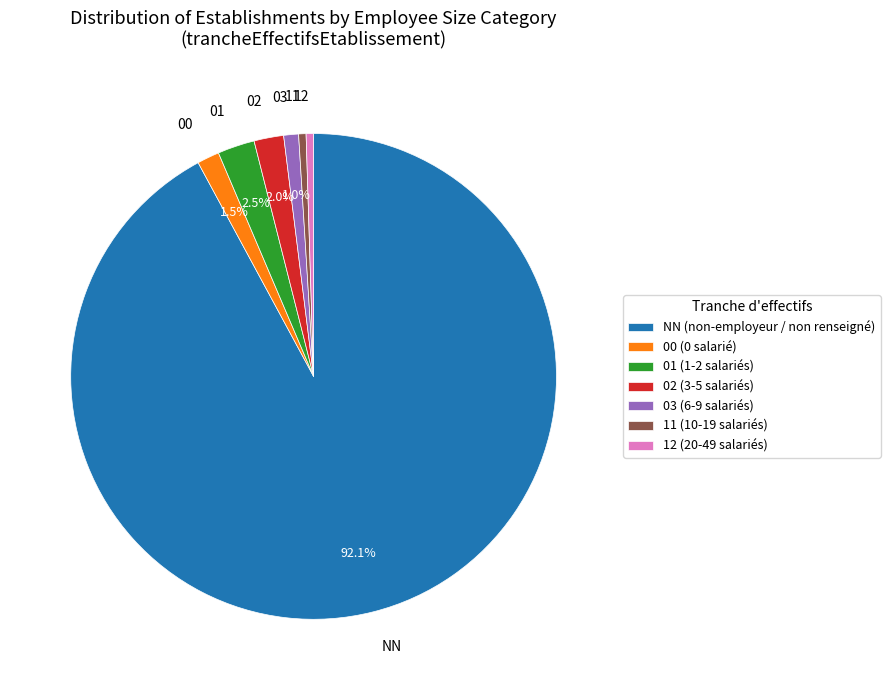

Approximately how many times larger is the value at 02 compared to 03?

2.0